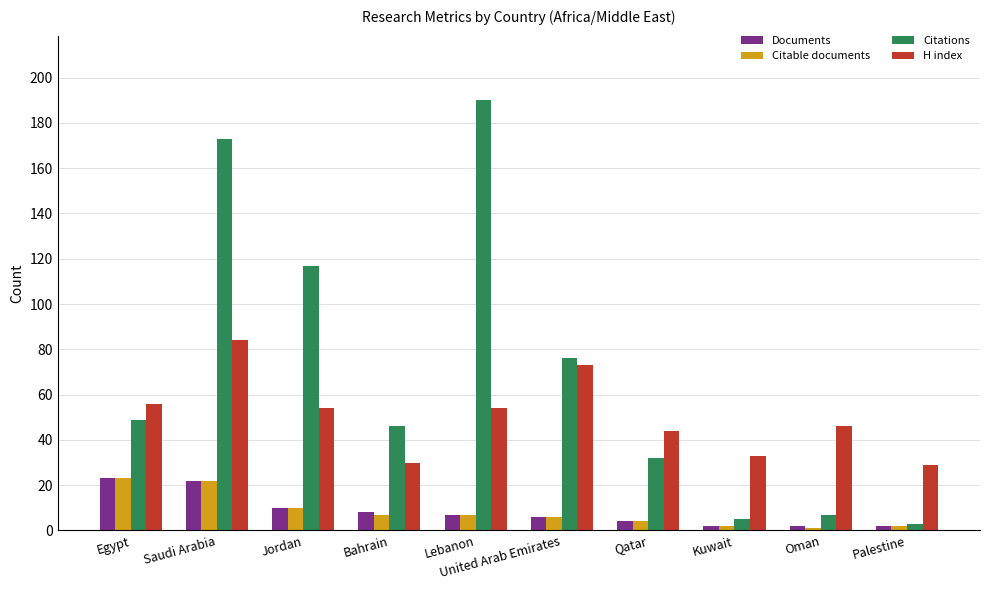

What is the spread (max minus min) of values at Bahrain?

39